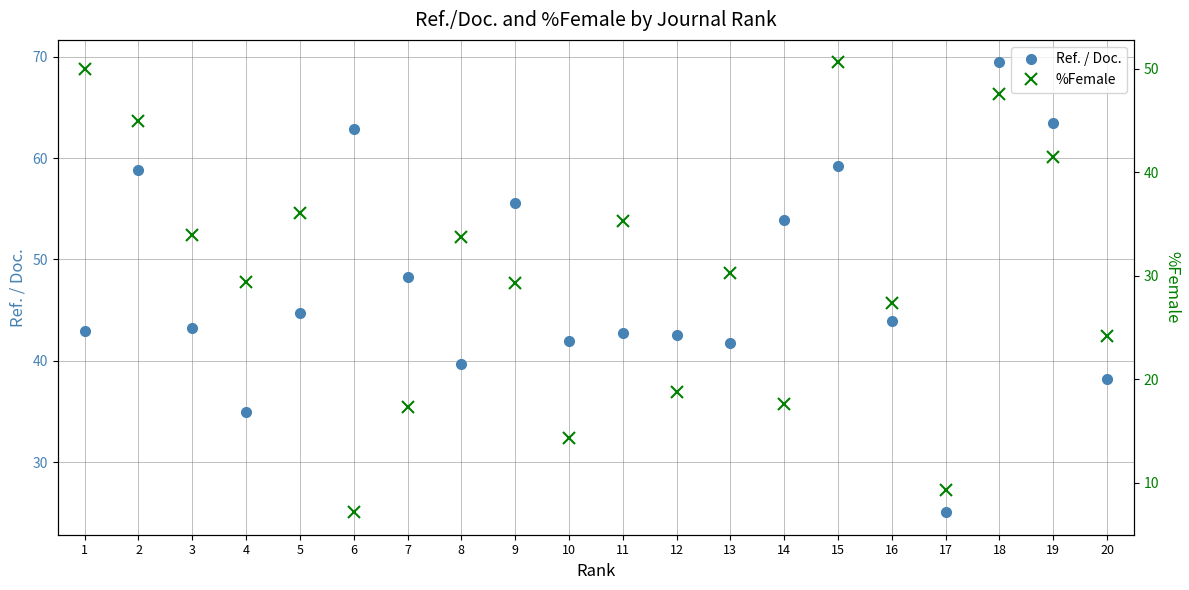

Where does the Ref. / Doc. series first go above 43?

2